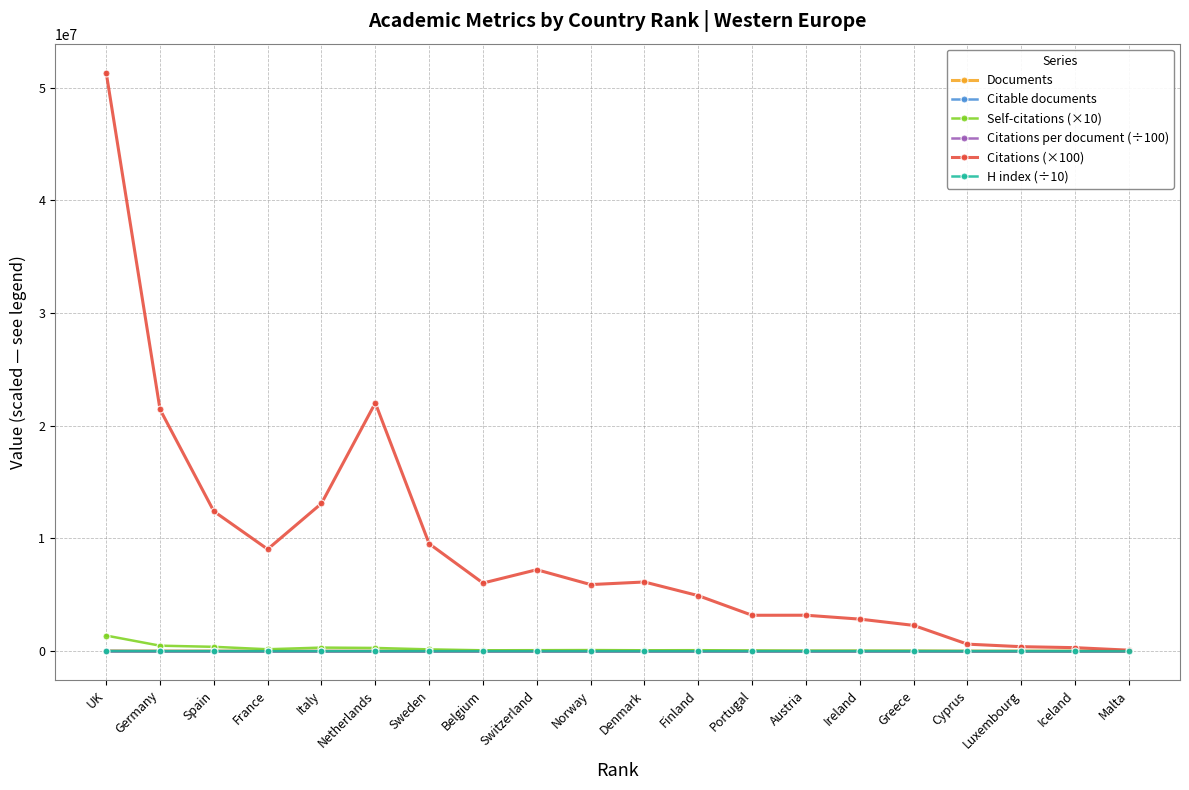

At which category does the chart reach its peak across all series?

UK